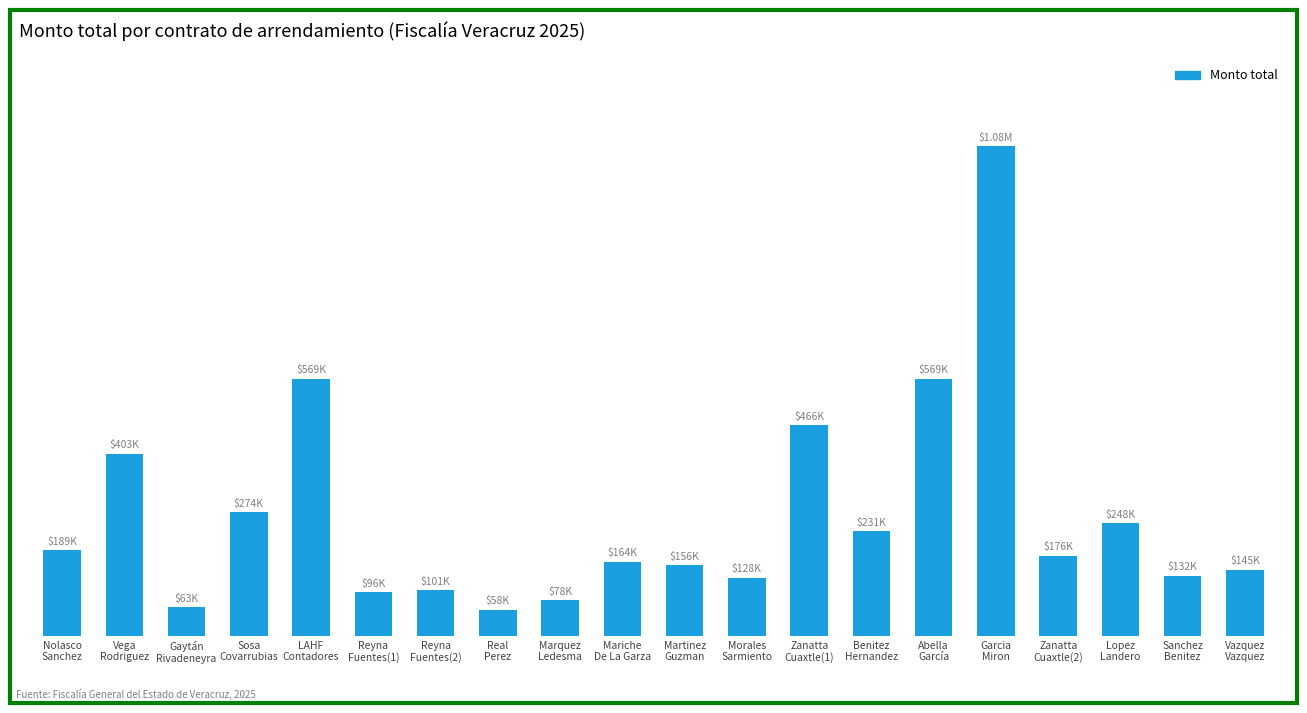

What is the difference between the second highest and minimum values?

511365.5